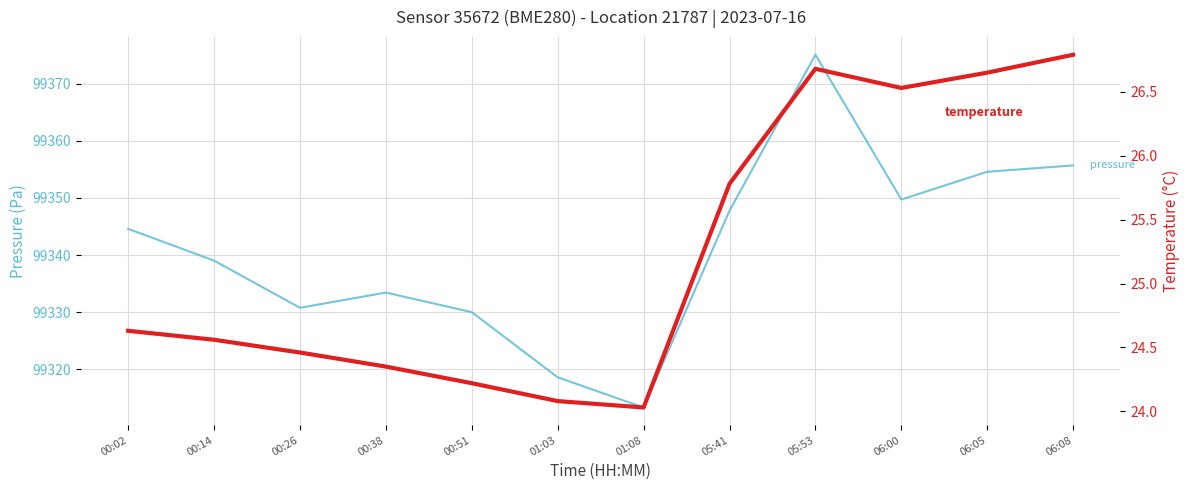

How many values in the pressure series are below 99344?

6